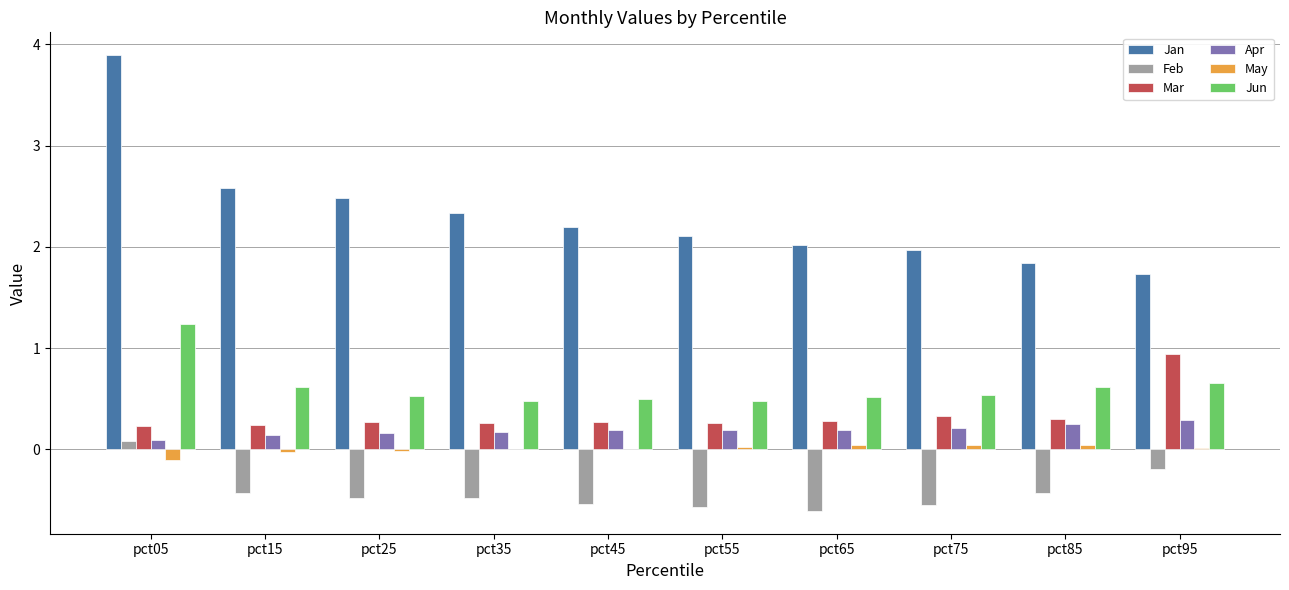

Between pct15 and pct95, which series saw the biggest shift?

Jan